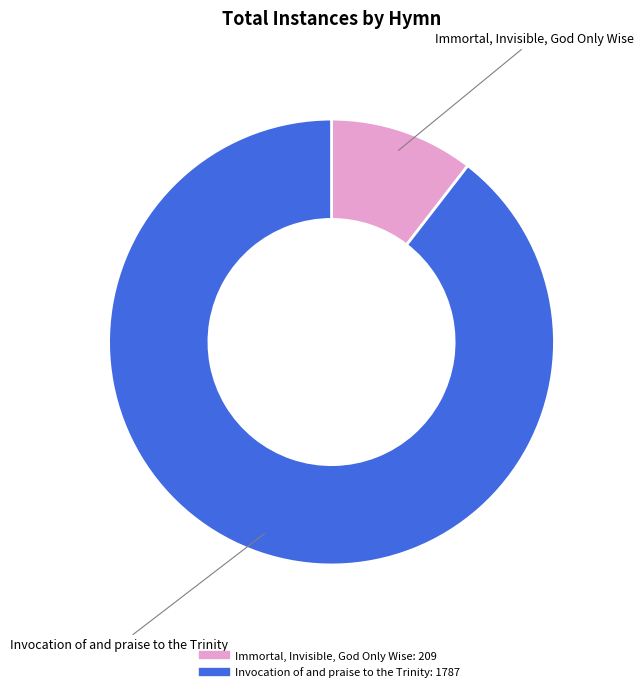

How many segments does this pie chart have?

2